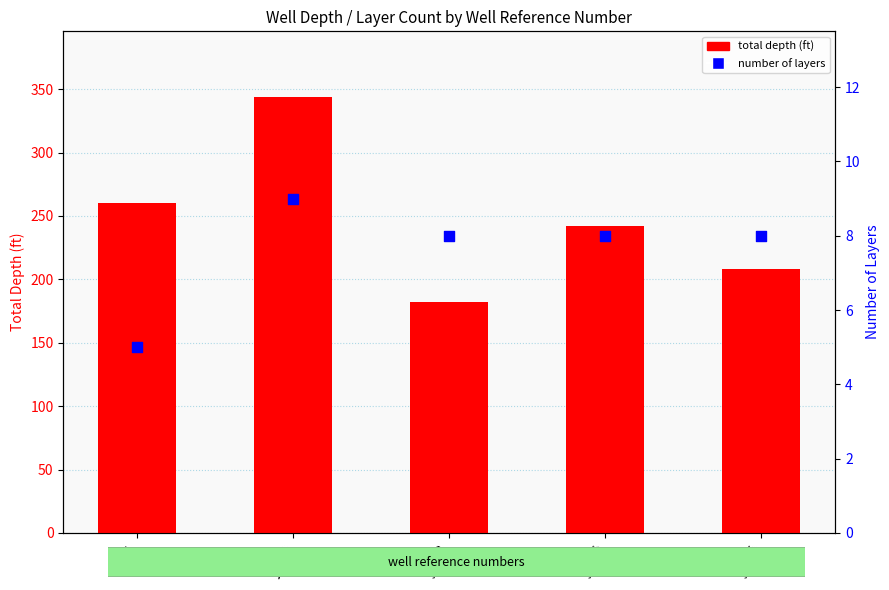

Which series has the widest spread of Y values?

total depth (ft)